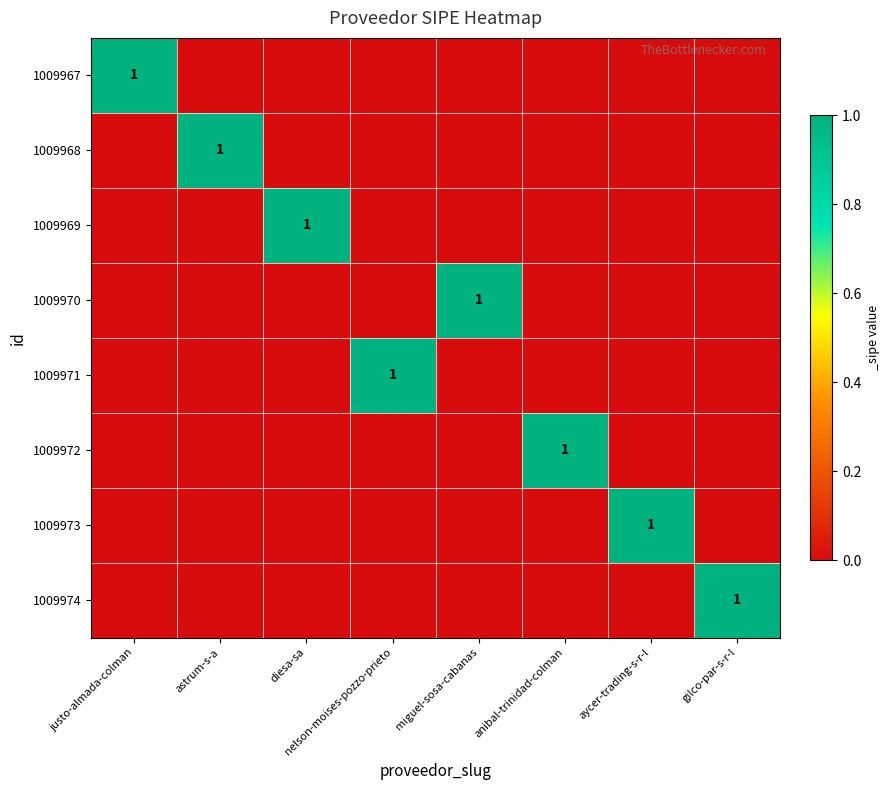

Is it true that 1009972 equals 1 at anibal-trinidad-colman?

True